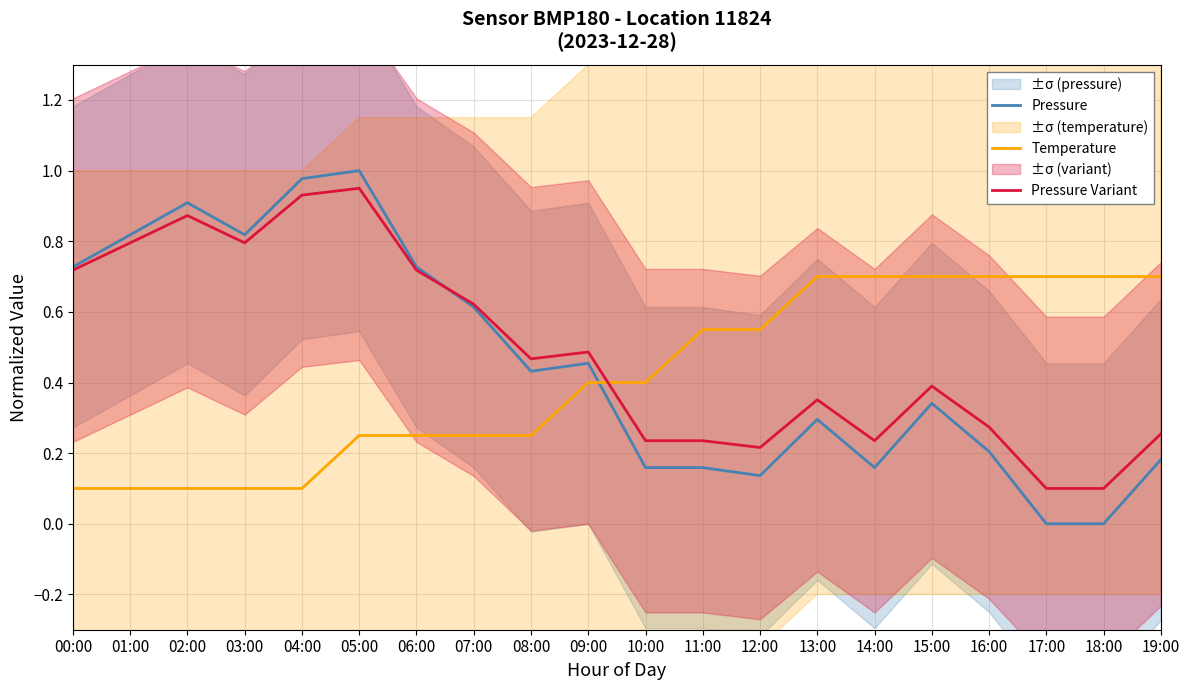

What is the approximate value of Pressure at 08:00?

0.4